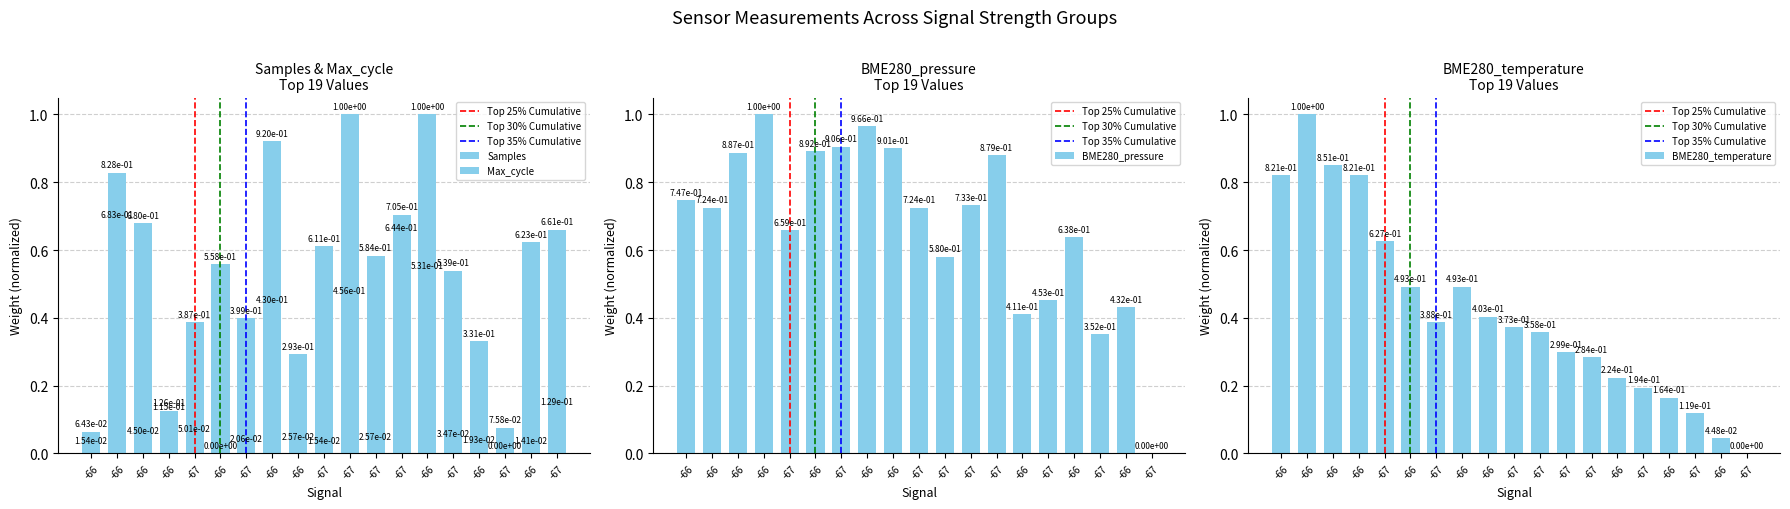

At how many categories does at least one series exceed 0?

19